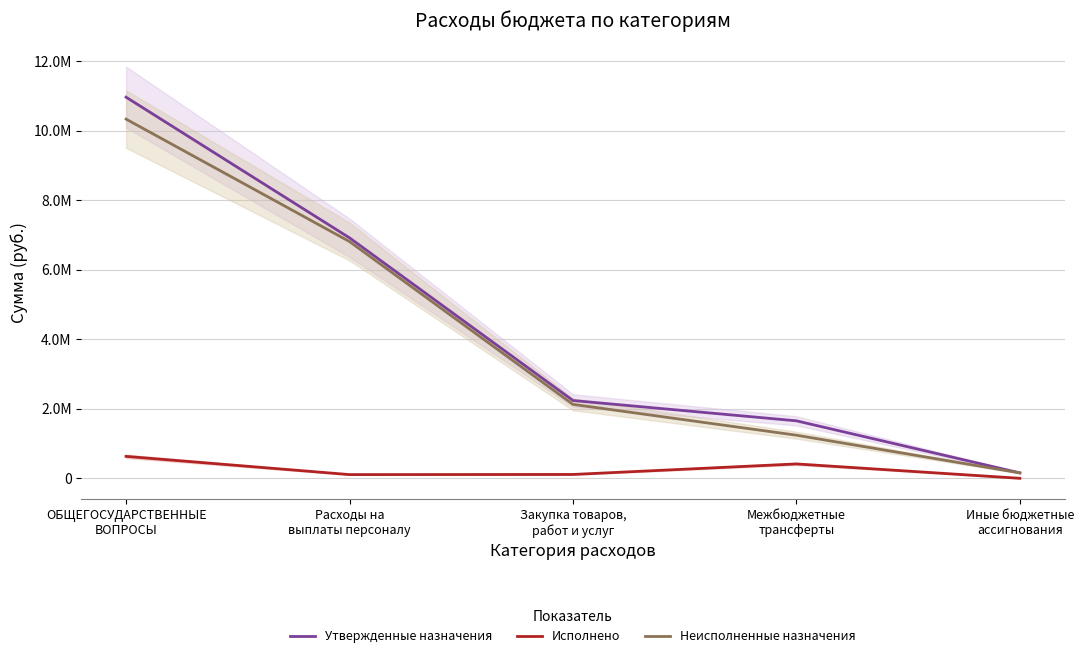

At Закупка товаров,
работ и услуг, list the series in order from smallest to largest.

Исполнено, Неисполненные назначения, Утвержденные назначения